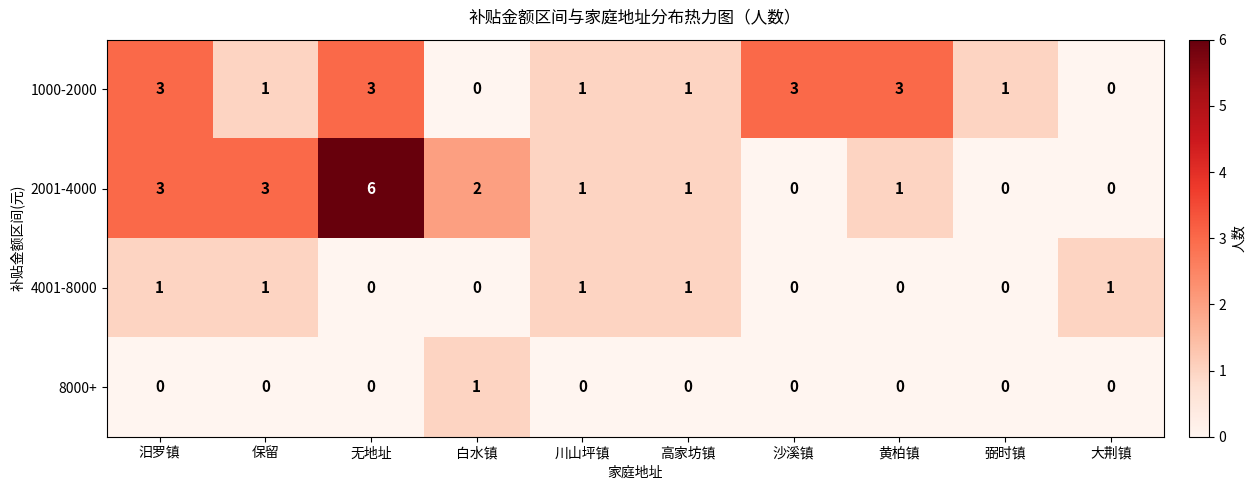

The 4001-8000 series shows 1 at 无地址. True or false?

False